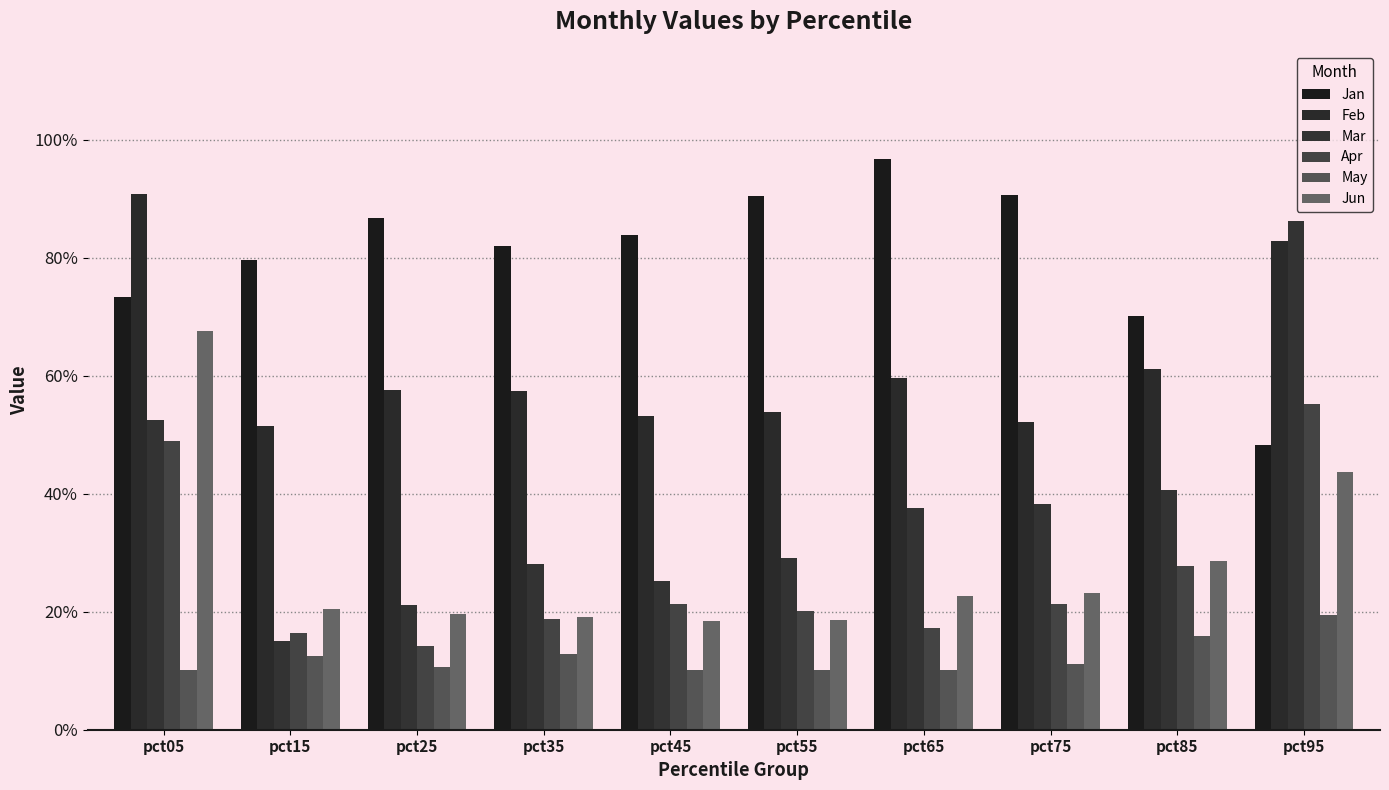

The Mar series shows 0.2 at pct15. True or false?

True